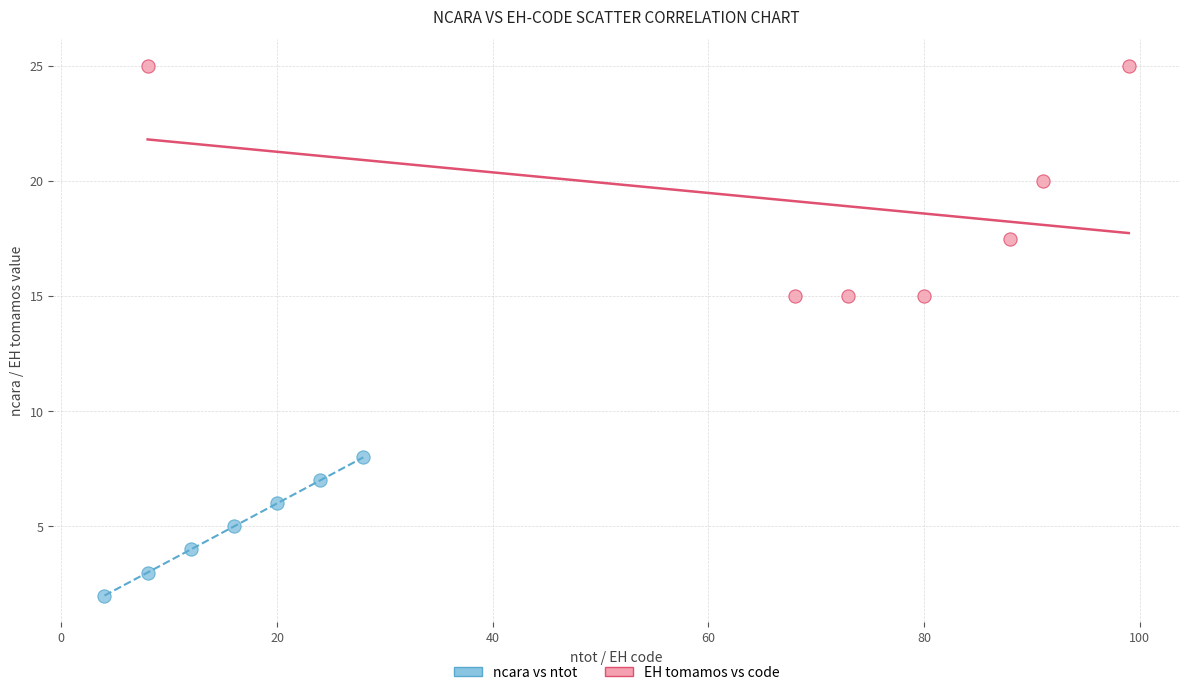

Which series has the widest spread of Y values?

EH tomamos vs code